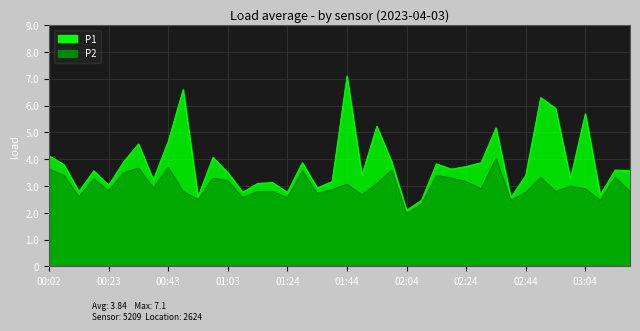

Which category has the highest value across all series?

01:44